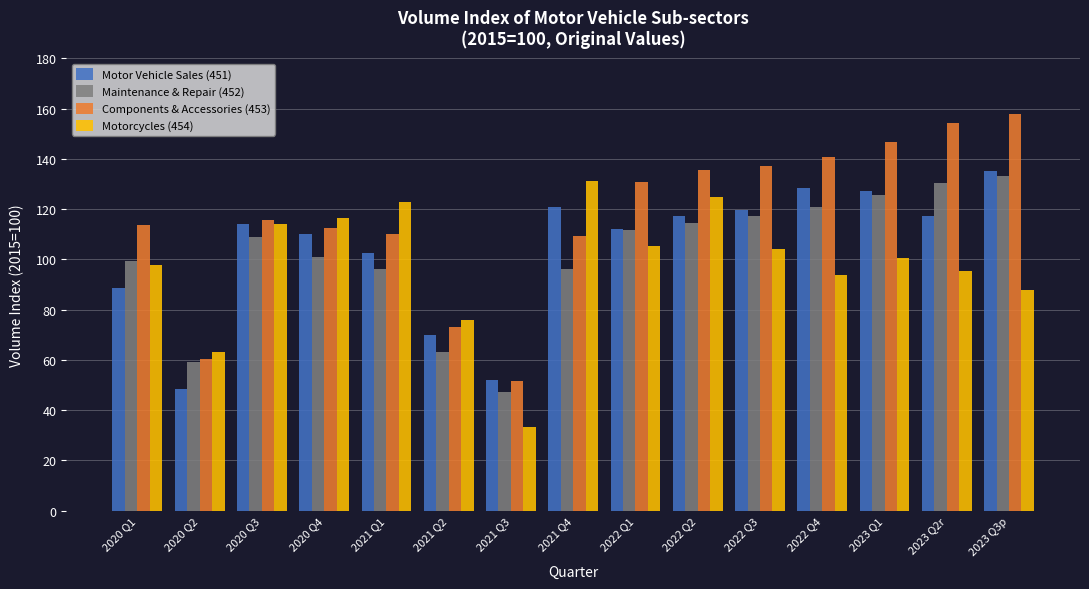

What is the label of the 13th bar from the right?

2020 Q3